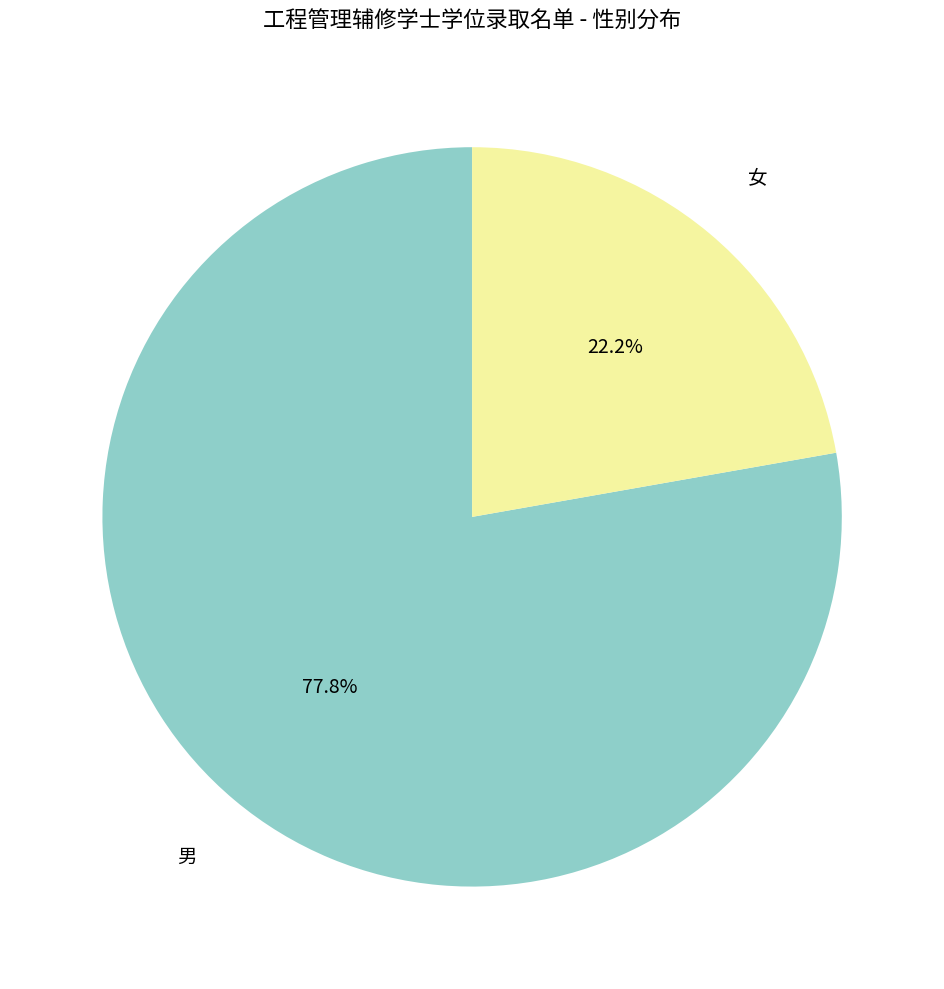

Does any single category account for the majority?

Yes